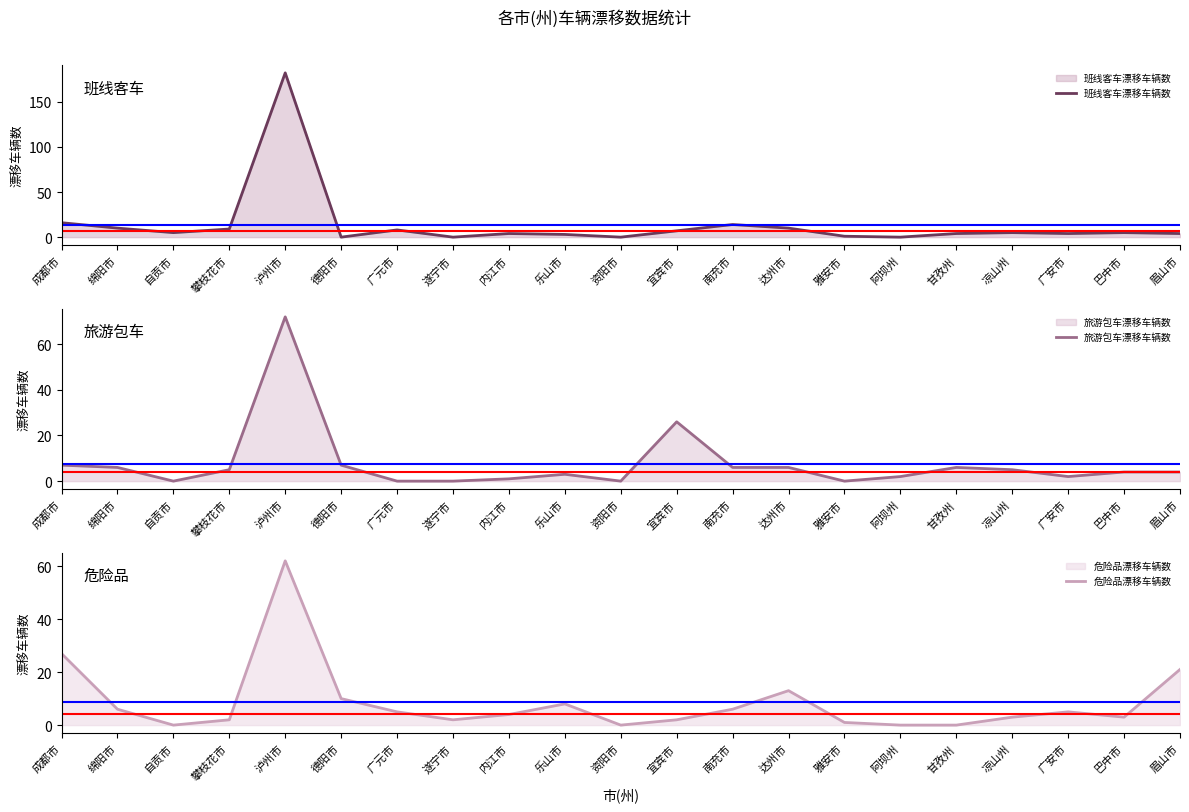

At which category does 旅游包车漂移车辆数 reach its first local peak?

泸州市